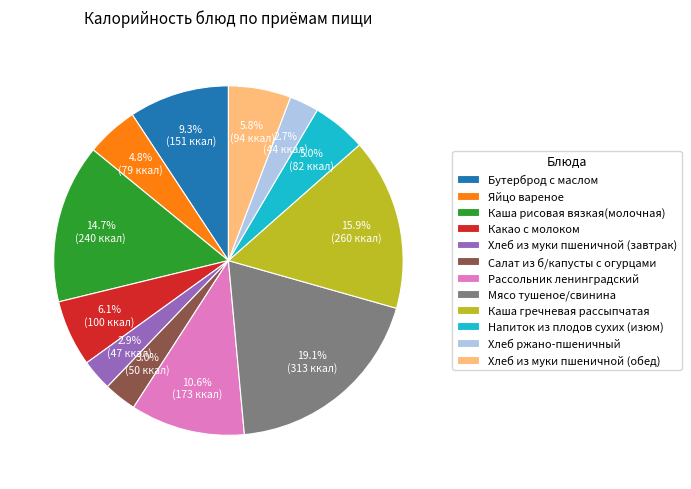

What percentage is NOT represented by Каша гречневая рассыпчатая?

84.1%